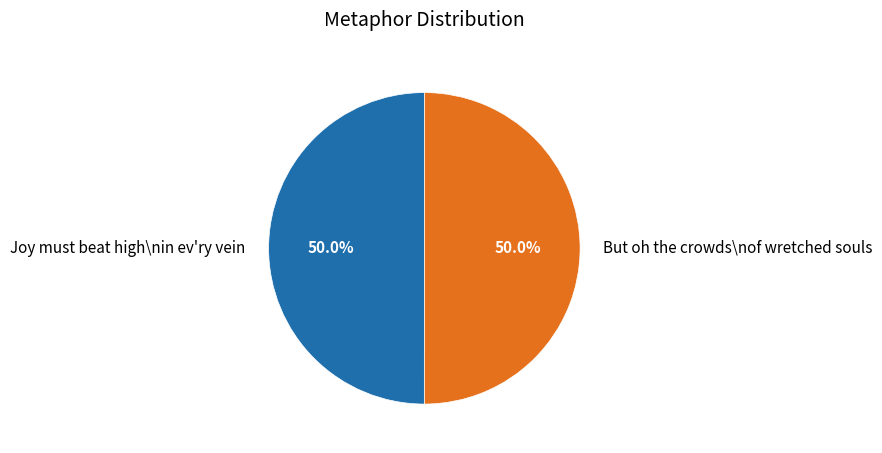

Is the sum of Joy must beat high\nin ev'ry vein and But oh the crowds\nof wretched souls greater than half?

Yes